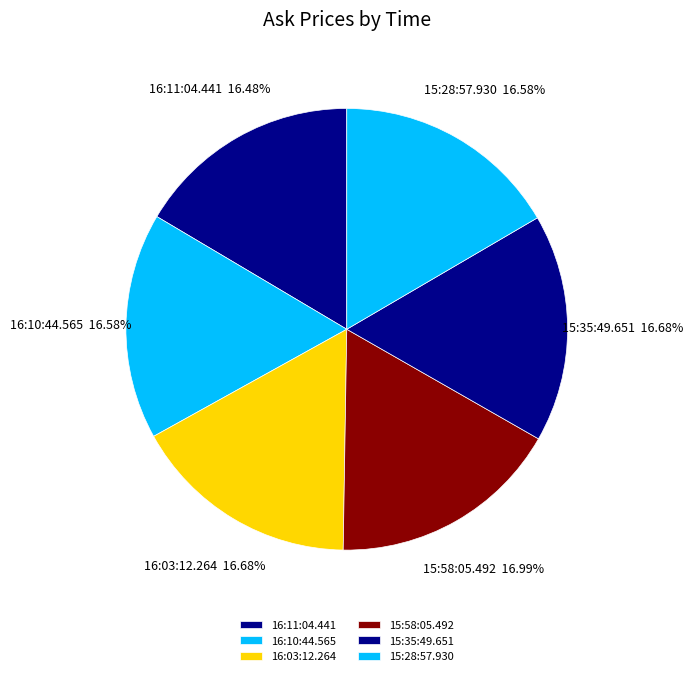

The 15:58:05.492 slice represents 17% of the pie. True or false?

True